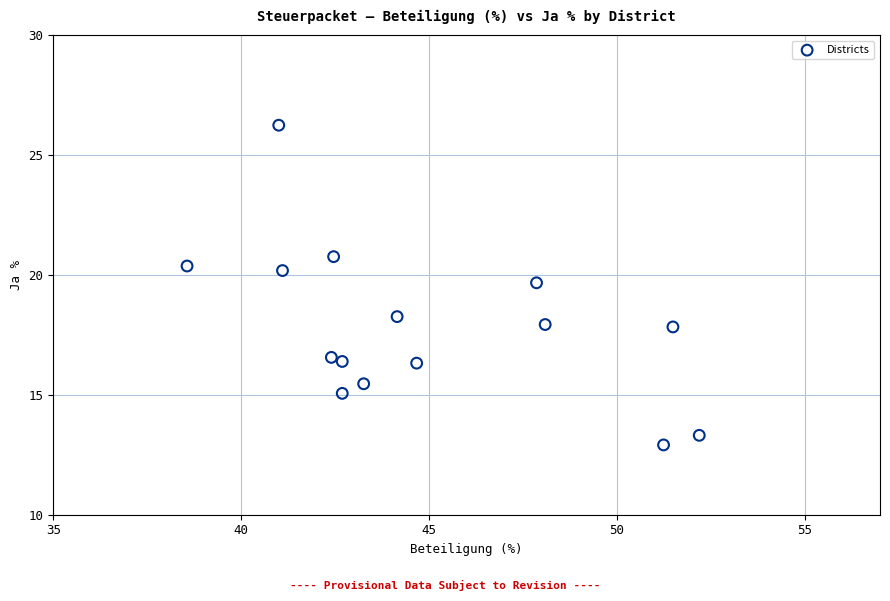

What is the range of X values (max minus min)?

13.6